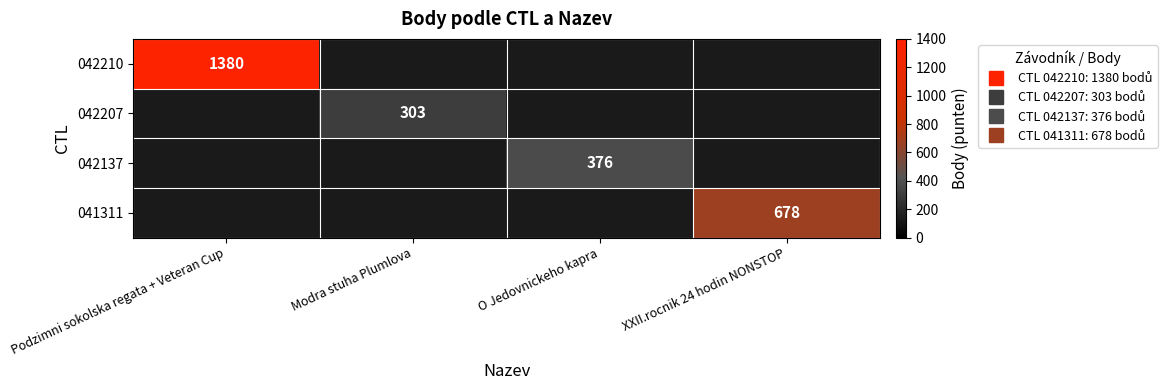

Is the value of 042210 at XXII.rocnik 24 hodin NONSTOP greater than the value of 042207 at Modra stuha Plumlova?

No